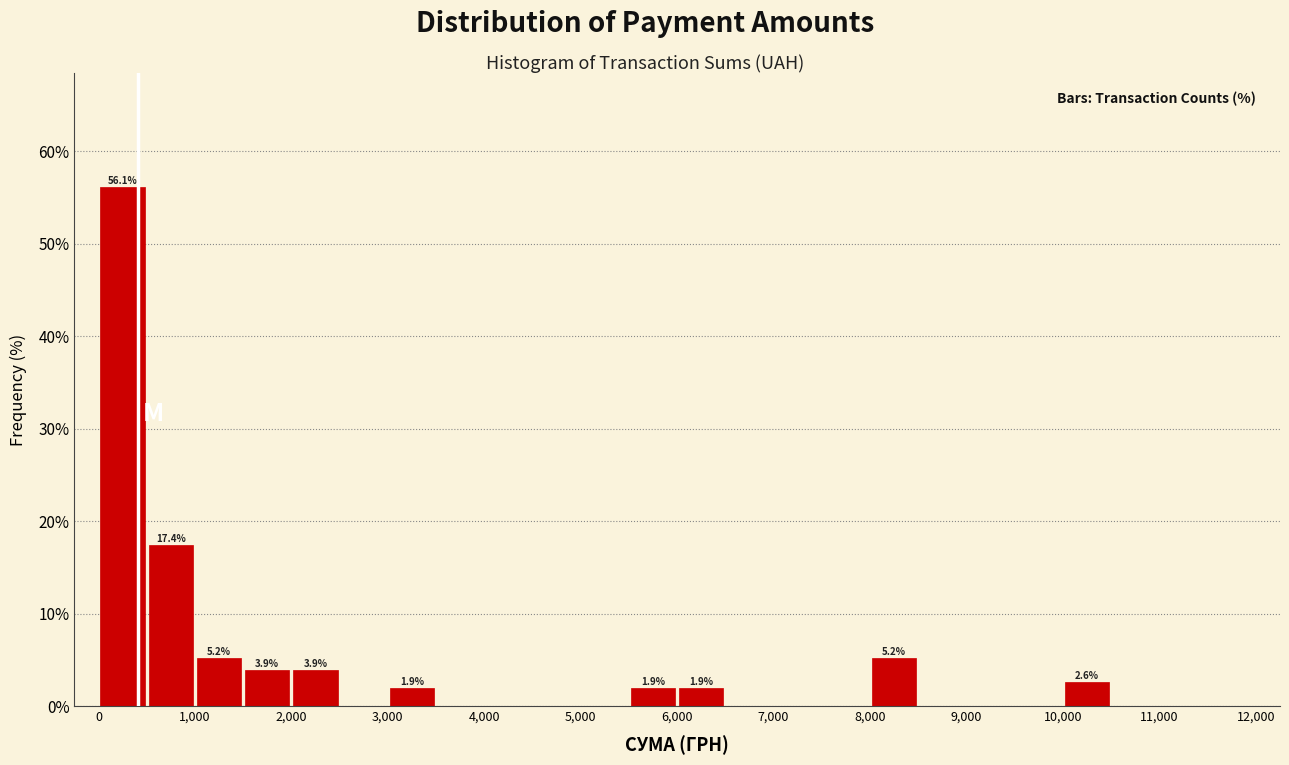

Which range on the x-axis has the tallest bar?

0 to 500